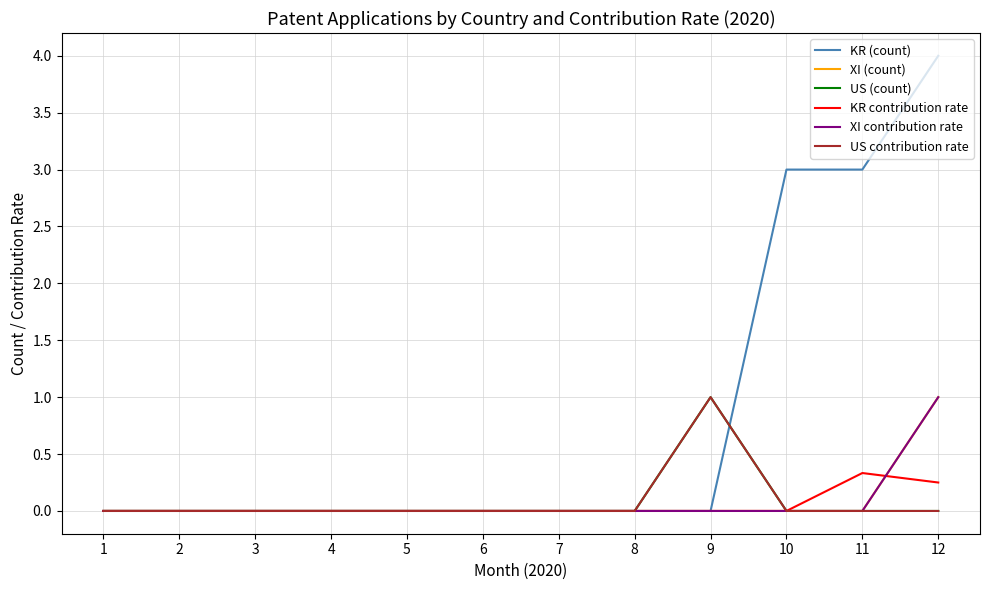

Does the chart have visible grid lines?

Yes